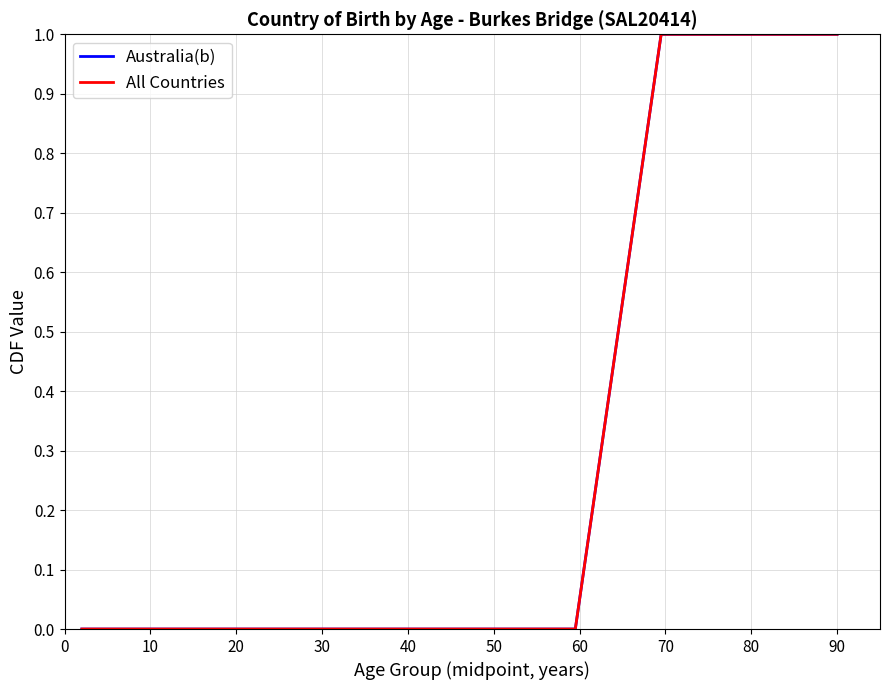

True or false: All Countries and Australia(b) cross at least once.

False